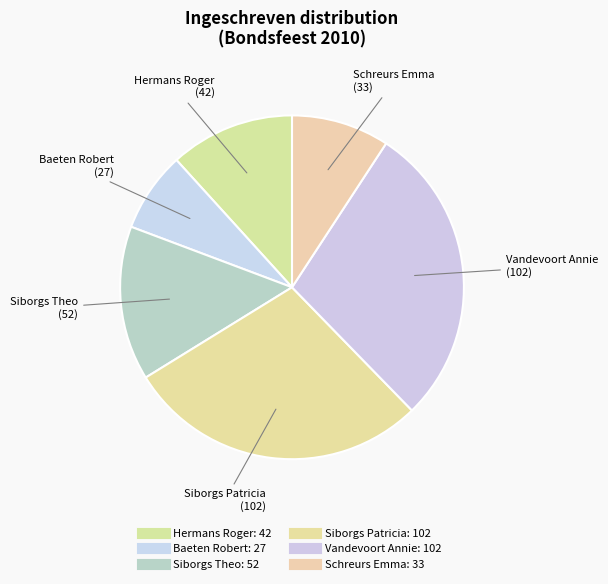

Does any single category account for the majority?

No